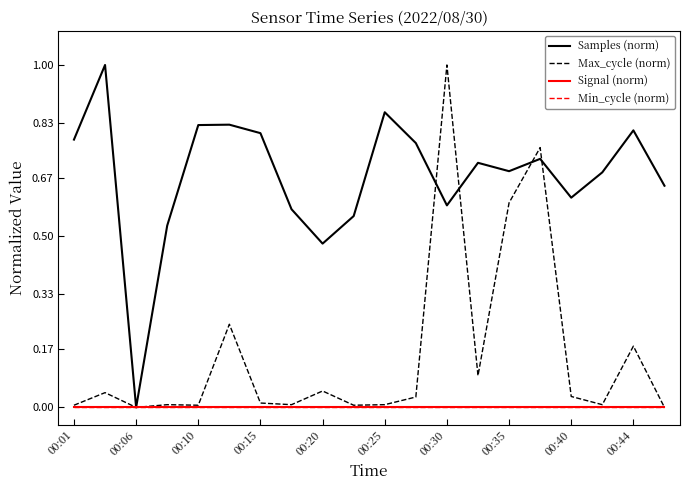

Is this an area chart (filled region under the line)?

No